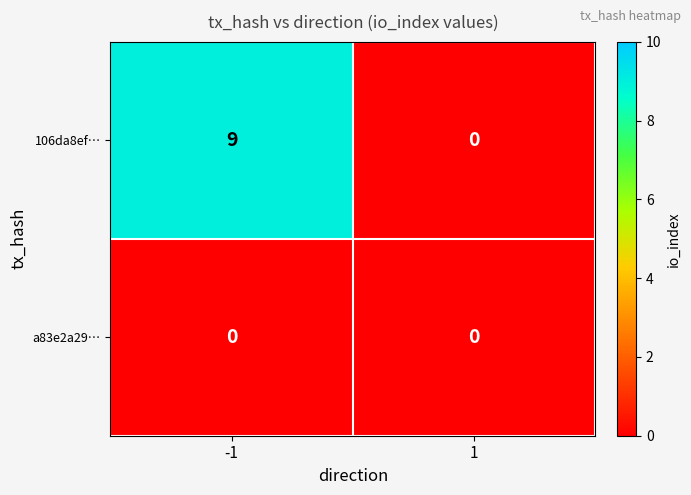

Is it true that 106da8ef… equals -4 at 1?

False